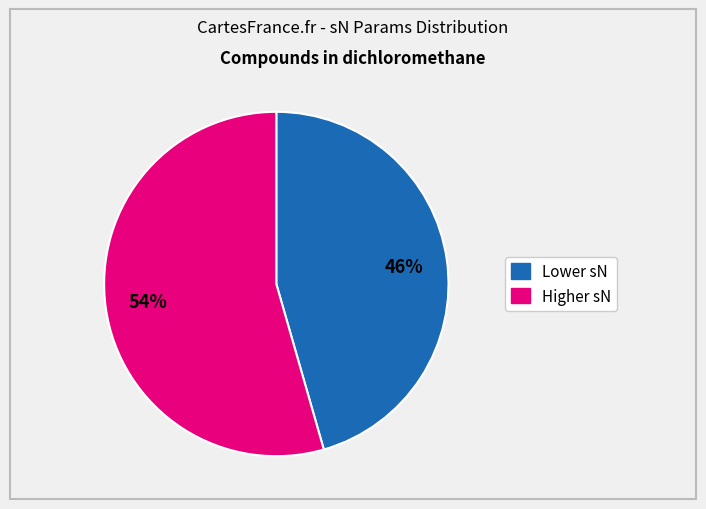

Which has a higher value, Higher sN or Lower sN?

Higher sN